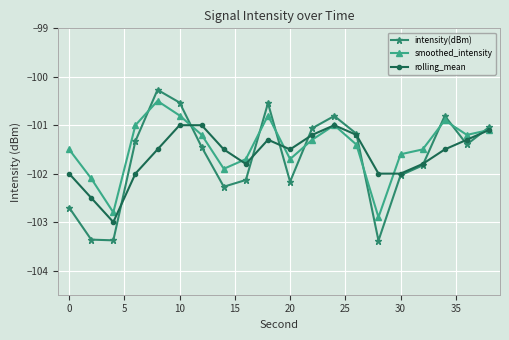

True or false: rolling_mean has more than 0 interior local peaks.

True